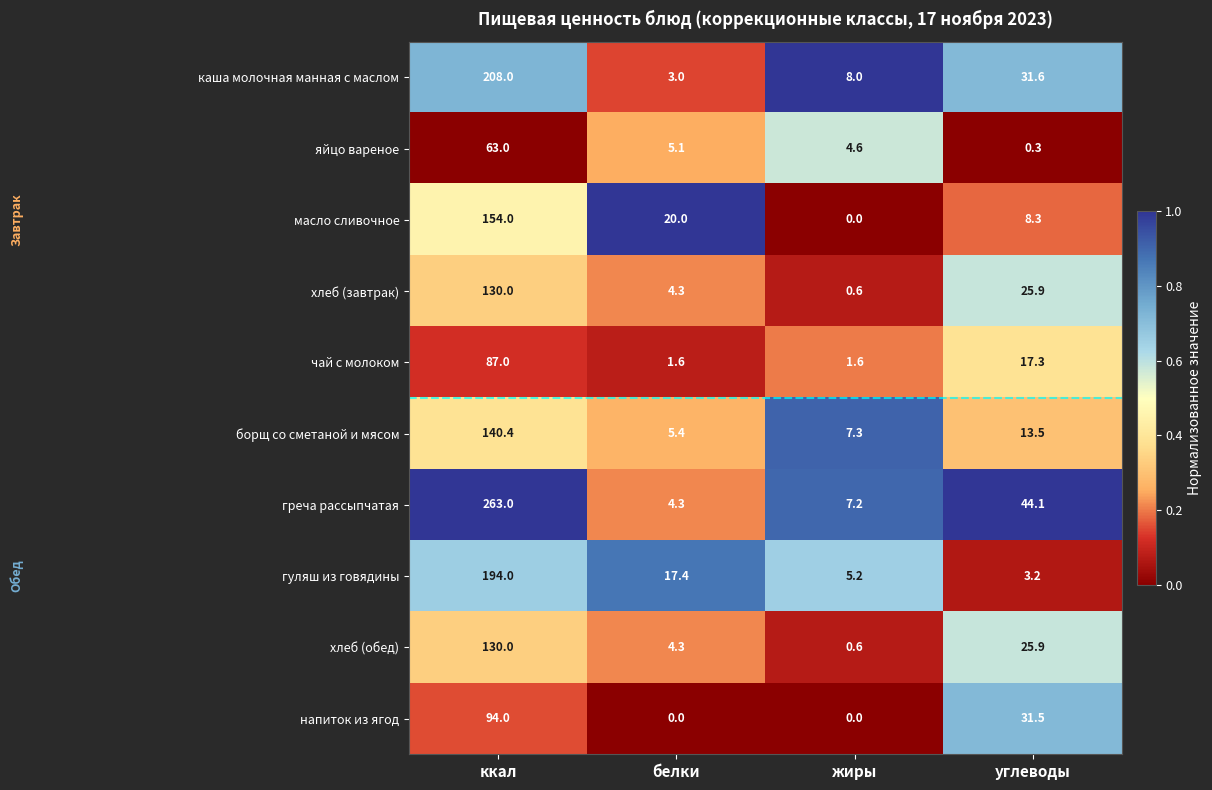

At how many categories does at least one series exceed 0?

4